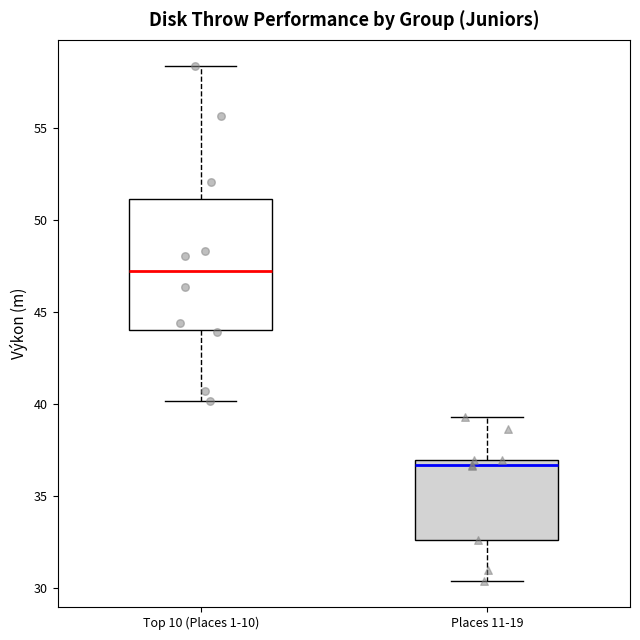

Reading left to right, read every box against the y-axis: the position of its median line, the range the box covers, and the ends of its whiskers. The values are not printed on the chart, so give them approximately, as read against the axis.

Top 10 (Places 1-10): median 47.0, box 44.0 to 51.0, whiskers 40.0 to 58.5
Places 11-19: median 36.5, box 32.5 to 37.0, whiskers 30.5 to 39.5